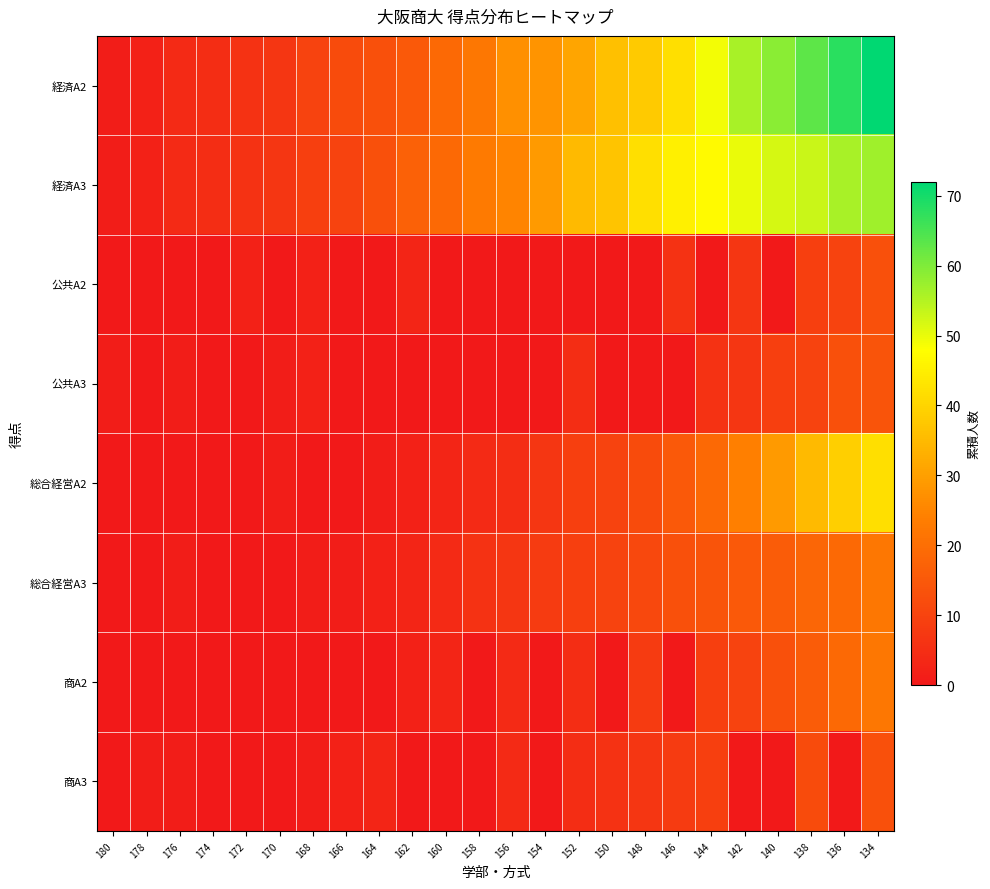

List the series in order of their peak value, highest first.

経済A2, 経済A3, 総合経営A2, 総合経営A3, 商A2, 公共A3, 公共A2, 商A3